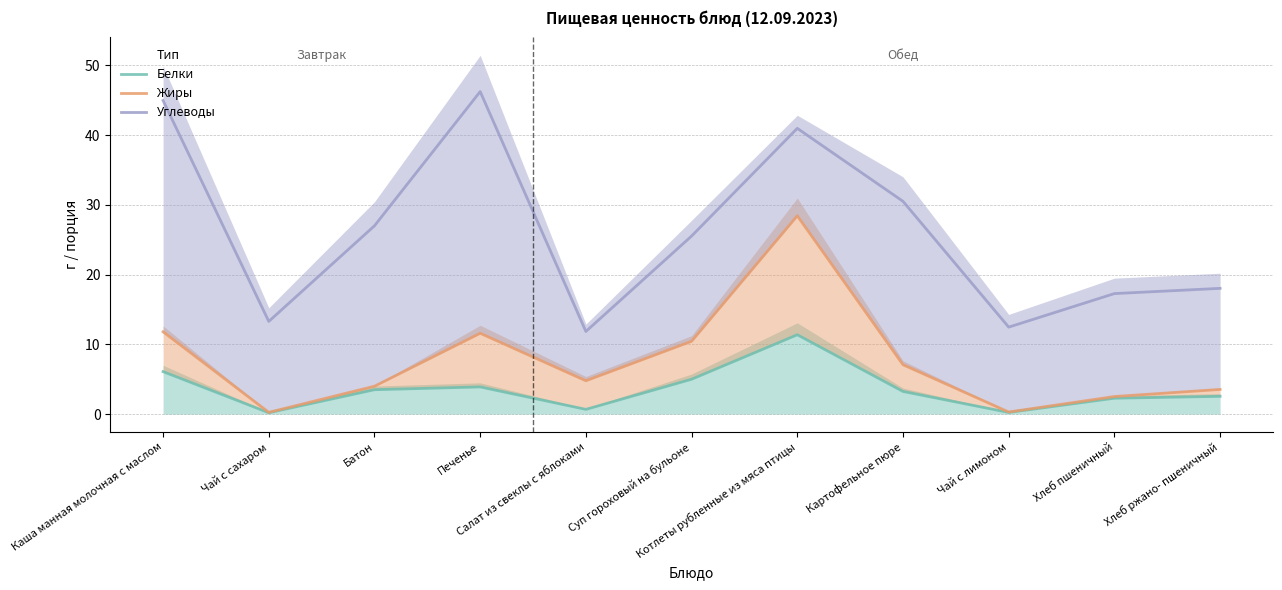

Reading left to right, transcribe all the data shown in this chart.

Белки: Каша манная молочная с маслом=6.1	Чай с сахаром=0.2	Батон=3.5	Печенье=3.9	Салат из свеклы с яблоками=0.7	Суп гороховый на бульоне=5.0	Котлеты рубленные из мяса птицы=11.4	Картофельное пюре=3.2	Чай с лимоном=0.2	Хлеб пшеничный=2.3	Хлеб ржано- пшеничный=2.5
Жиры: Каша манная молочная с маслом=11.8	Чай с сахаром=0.2	Батон=4.0	Печенье=11.6	Салат из свеклы с яблоками=4.8	Суп гороховый на бульоне=10.4	Котлеты рубленные из мяса птицы=28.4	Картофельное пюре=7.1	Чай с лимоном=0.3	Хлеб пшеничный=2.5	Хлеб ржано- пшеничный=3.5
Углеводы: Каша манная молочная с маслом=45.0	Чай с сахаром=13.3	Батон=27.0	Печенье=46.2	Салат из свеклы с яблоками=11.8	Суп гороховый на бульоне=25.5	Котлеты рубленные из мяса птицы=41.0	Картофельное пюре=30.5	Чай с лимоном=12.5	Хлеб пшеничный=17.3	Хлеб ржано- пшеничный=18.0